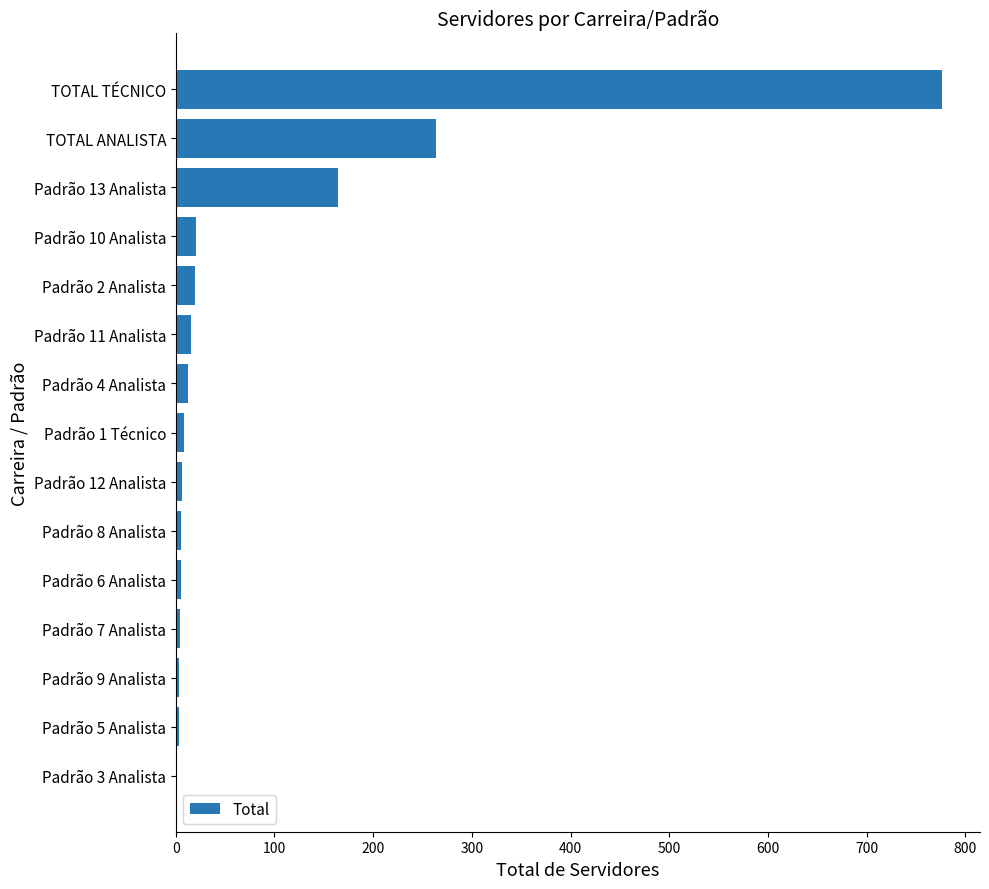

The chart shows a value of 197 at TOTAL TÉCNICO. True or false?

False